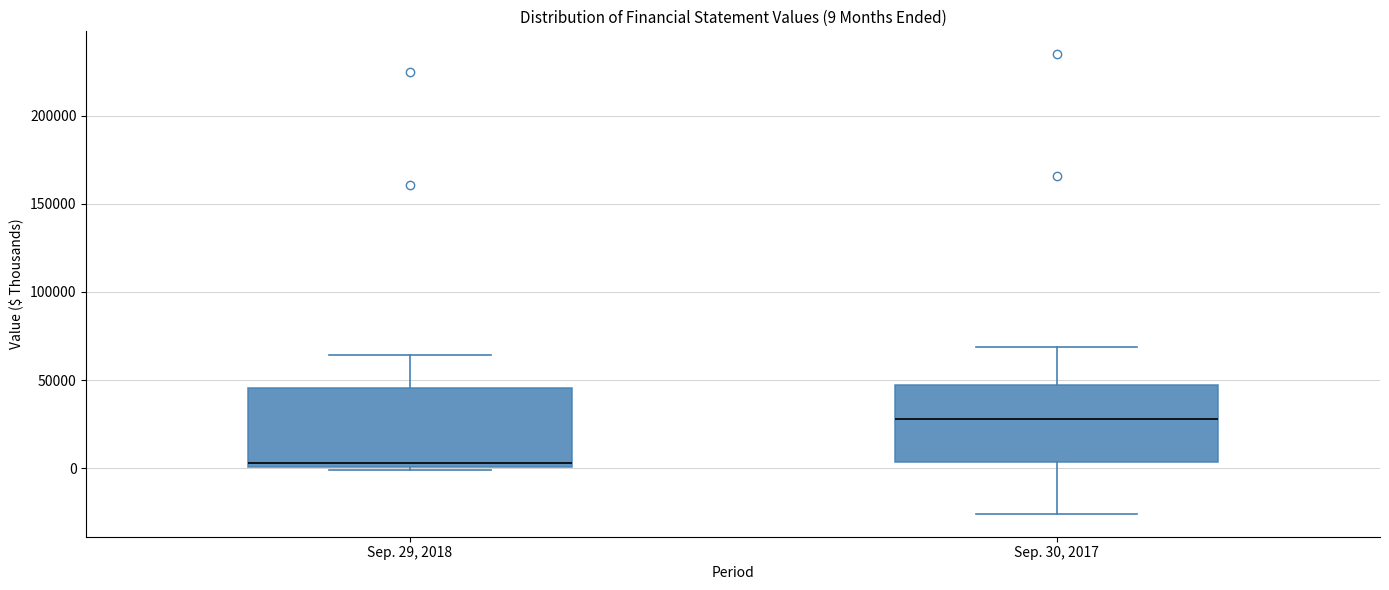

Which box's median line is the highest?

Sep. 30, 2017